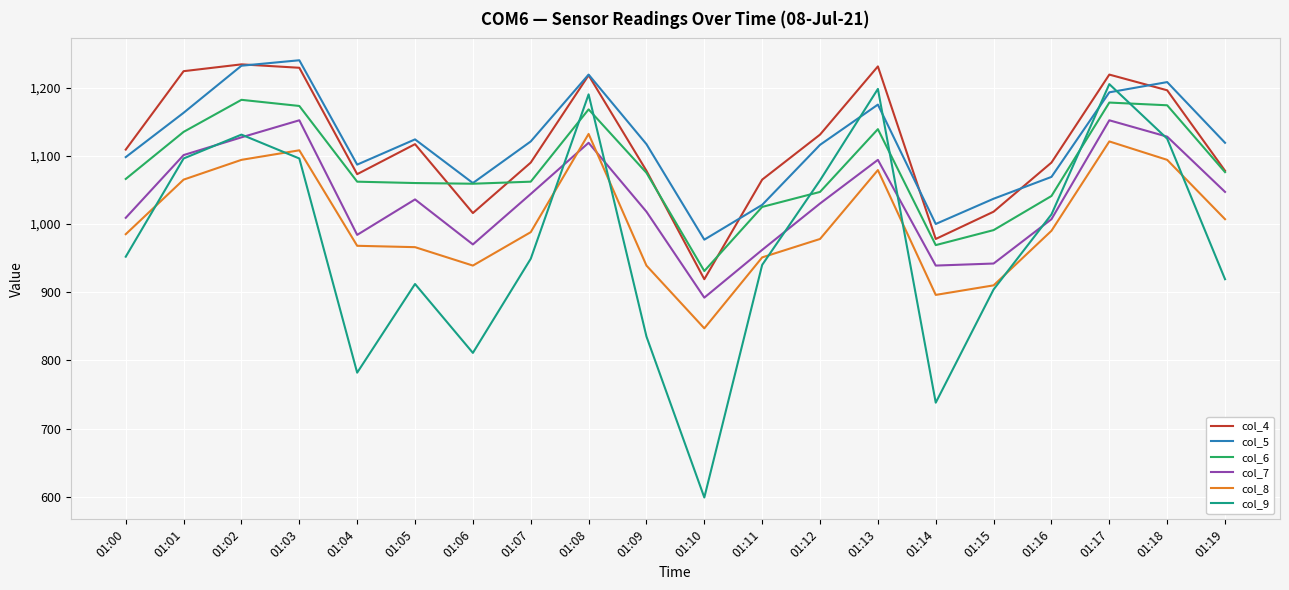

Between 01:10 and 01:12, which series saw the biggest shift?

col_9